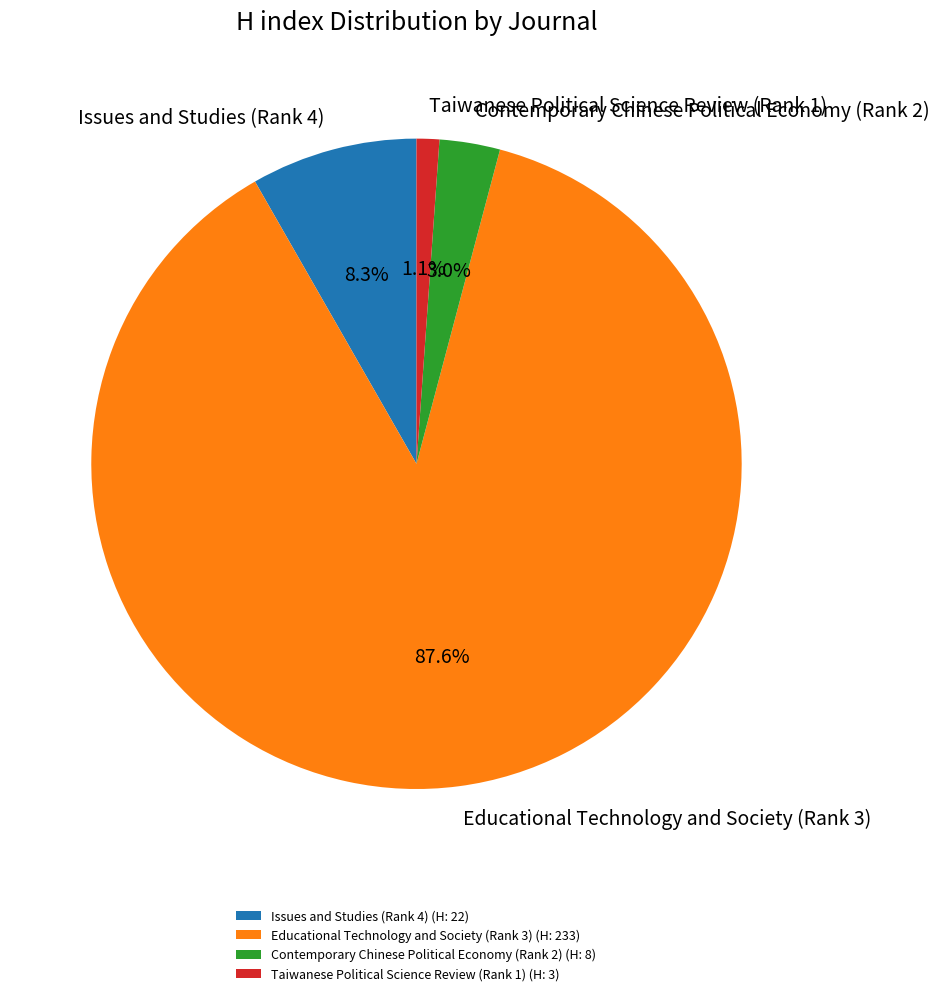

Which category accounts for the majority?

Educational Technology and Society (Rank 3)